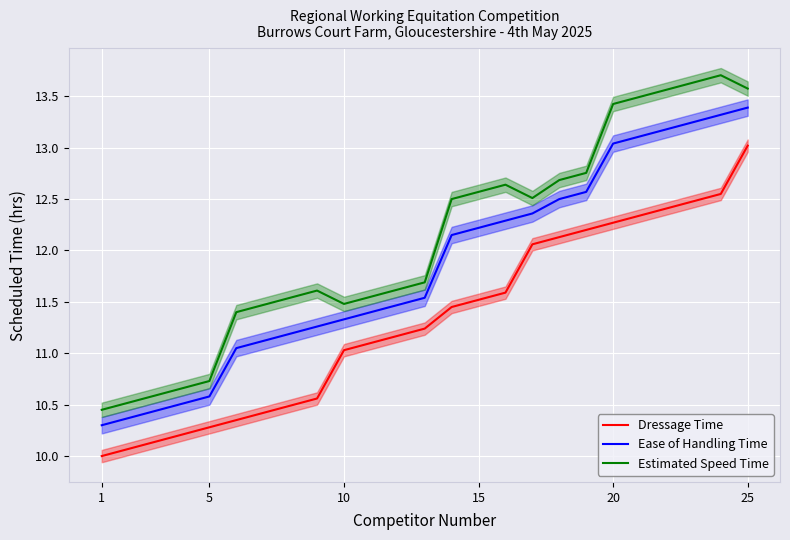

How many lines are shown in the chart?

3